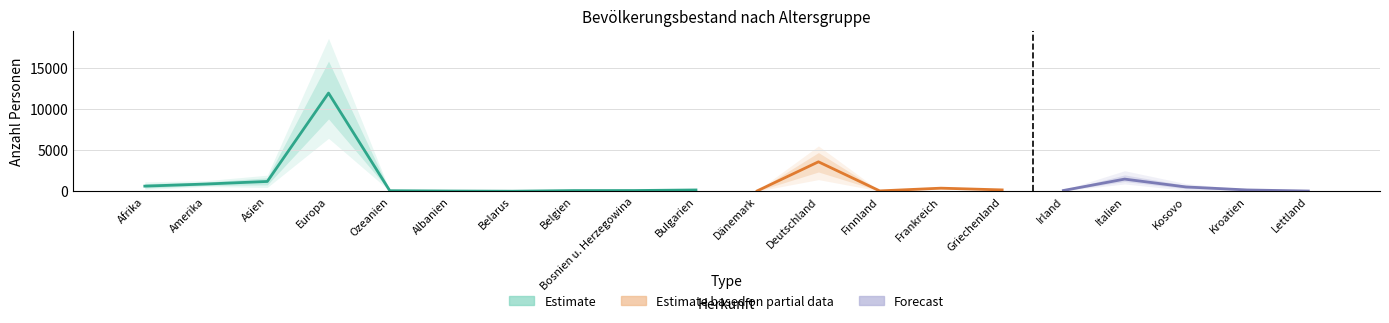

Reading left to right, list all the values displayed in this chart.

0-4 Jahre Total: 621	876	1186	11907	65	26	5	80	87	156	44	3569	42	373	162	92	1473	521	156	25
5-9 Jahre Total: 863	680	1269	11067	28	15	11	80	103	85	49	3209	20	310	123	90	1451	577	104	7
10-14 Jahre Total: 567	433	1035	7838	32	7	6	37	87	32	47	3084	19	204	27	44	740	510	101	11
15-19 Jahre Total: 165	262	674	5341	24	4	0	18	105	20	28	1471	17	121	9	23	532	572	101	2
20+ Jahre Total: 157	264	1218	21497	19	3	0	43	595	14	38	2209	41	275	72	15	7713	1832	585	1